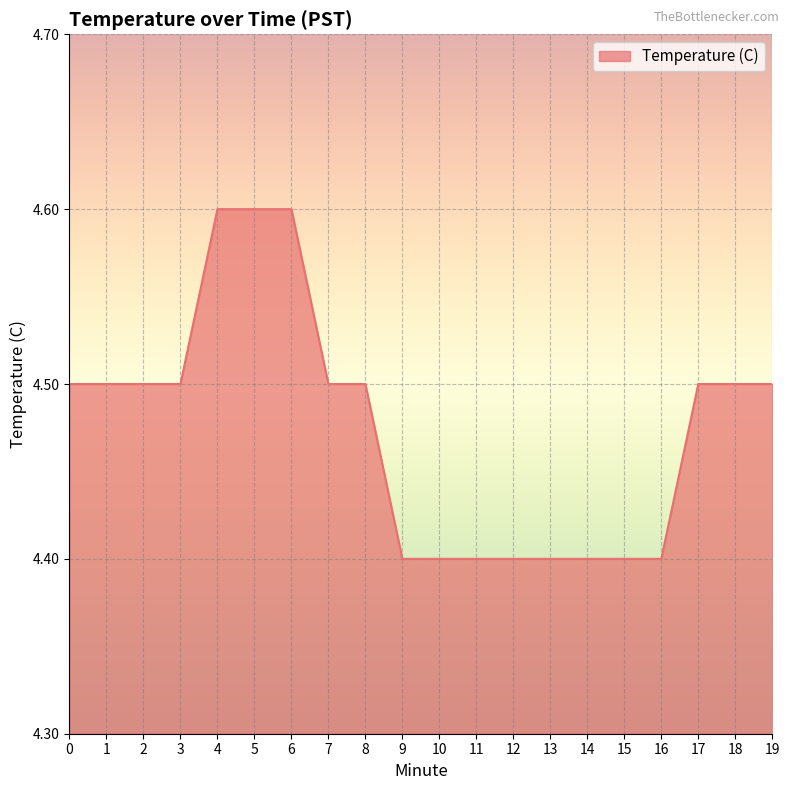

Approximately how many times larger is the value at 10 compared to 18?

1.0